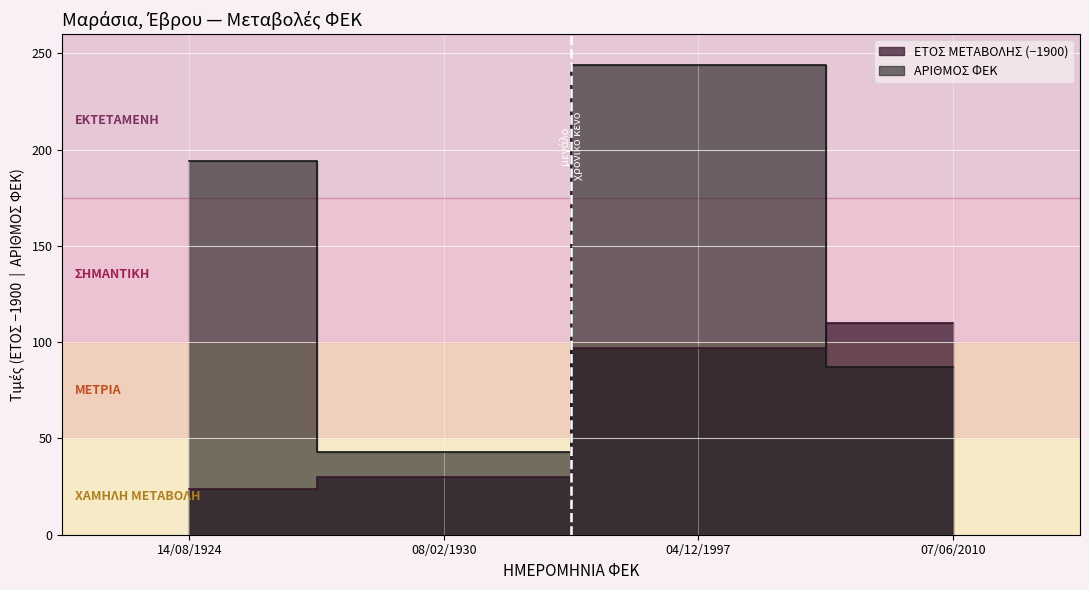

Is it true that ΕΤΟΣ ΜΕΤΑΒΟΛΗΣ equals 30 at 08/02/1930?

True